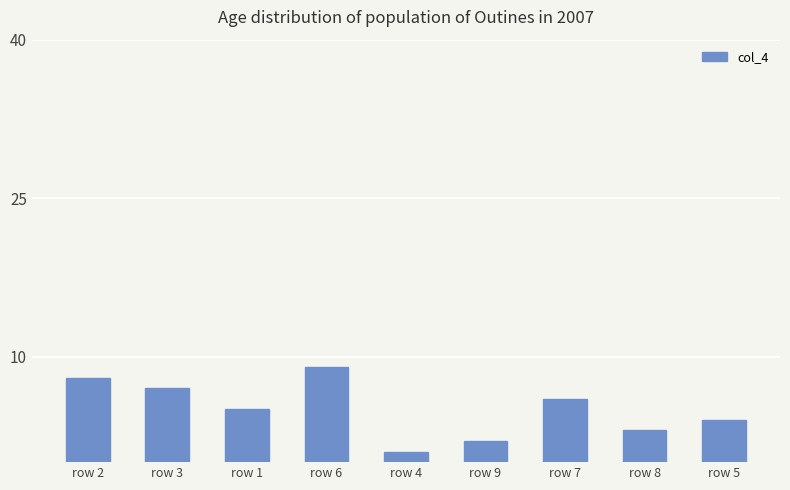

What is the difference between the second highest and minimum values?

7